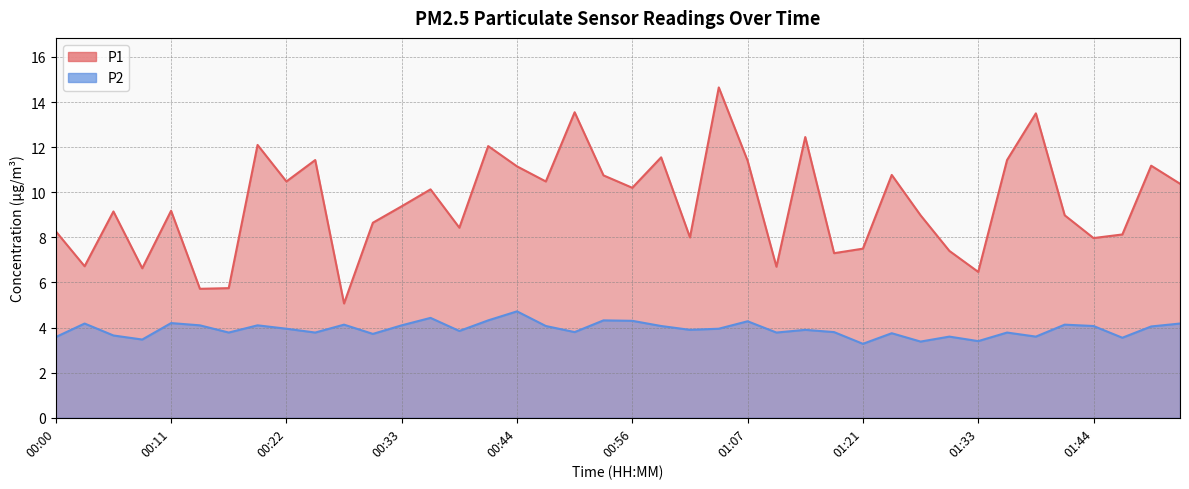

At which category does P2 reach its first local valley?

00:08